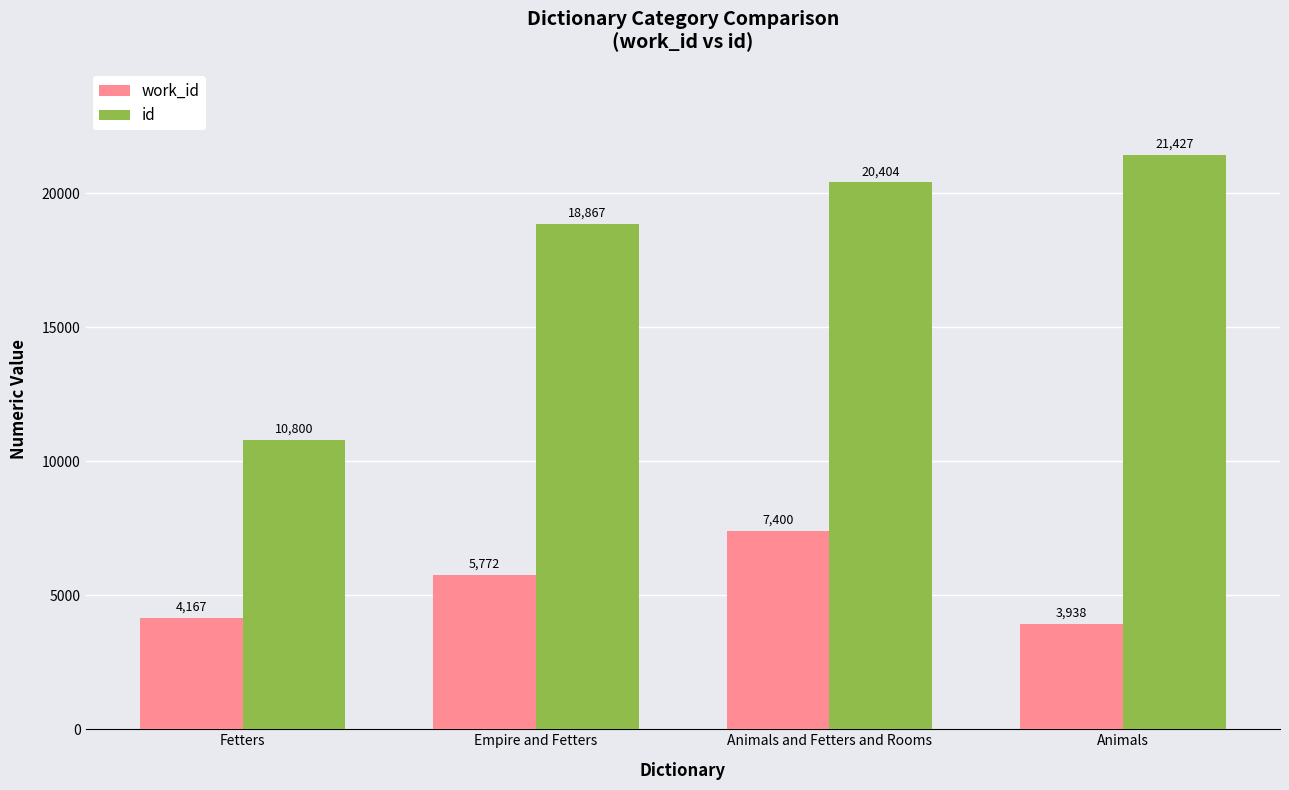

What is the total value across all series at Animals?

25365